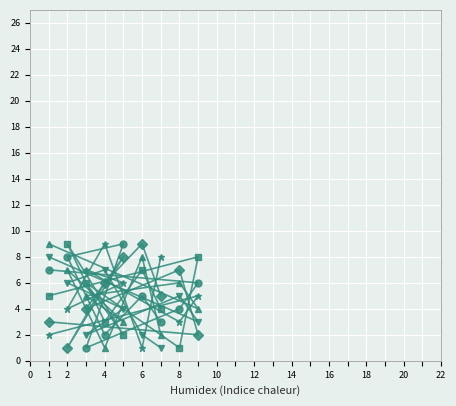

Which series has the widest spread of values?

col_3